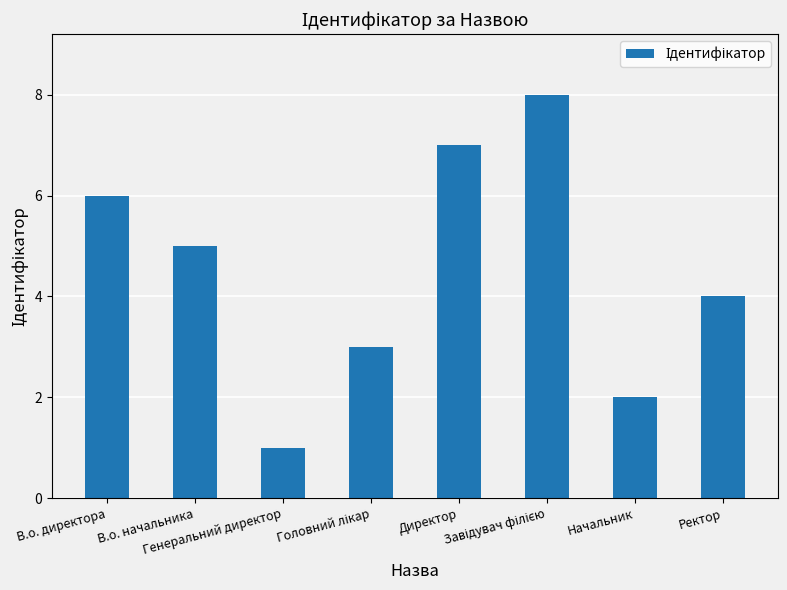

What is the ratio of the value at В.о. директора to the value at Директор?

0.9